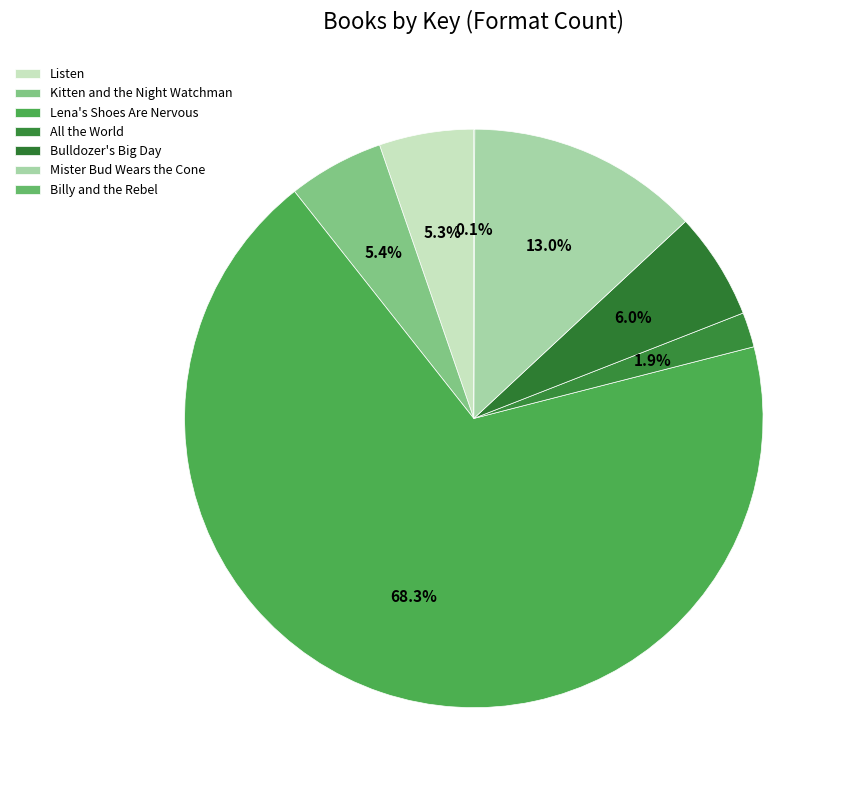

Does Lena's Shoes Are Nervous account for over 50% of the chart?

Yes